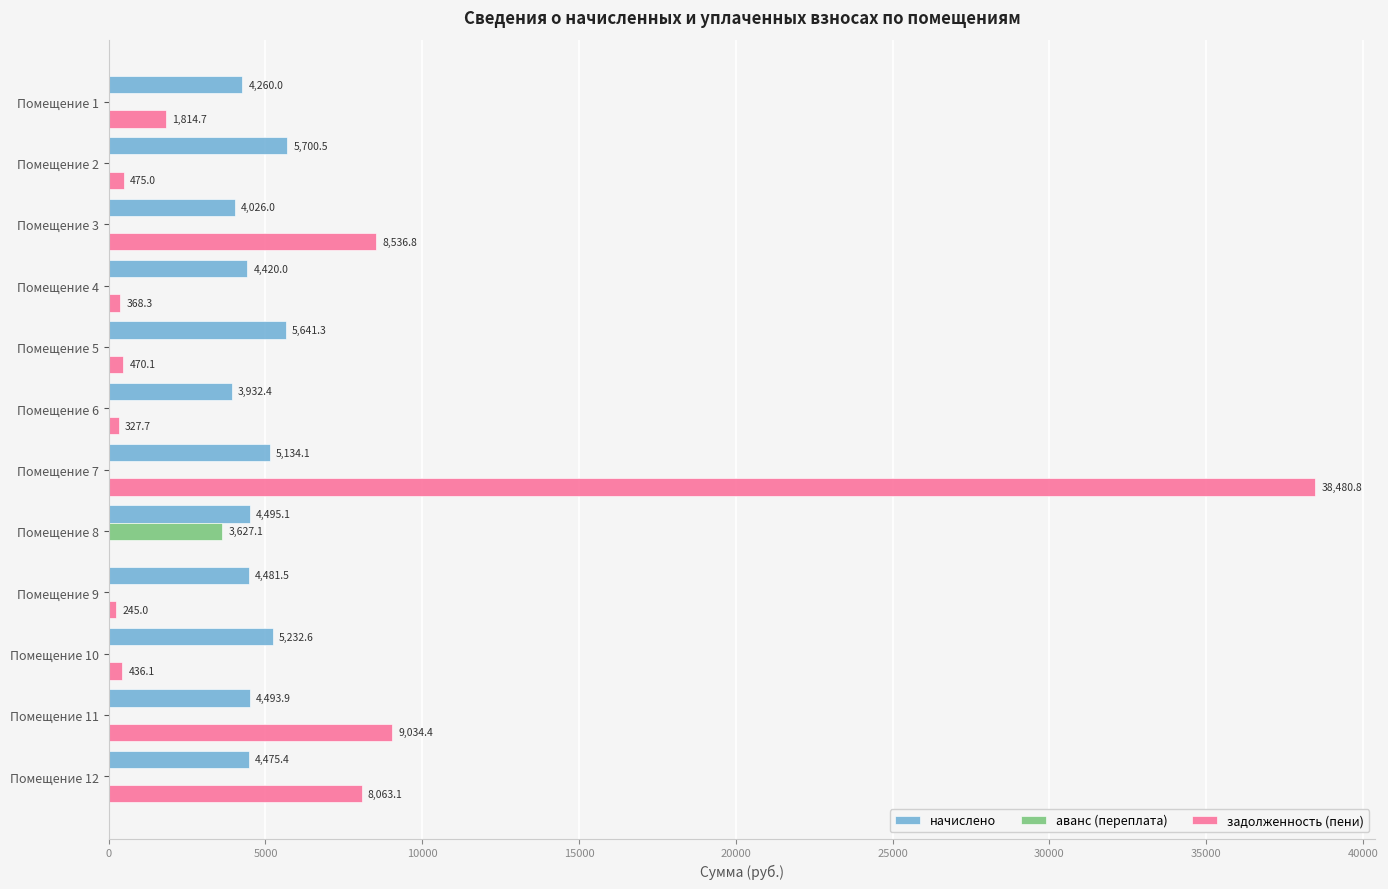

Which series changed the most between Помещение 8 and Помещение 12?

задолженность (пени)